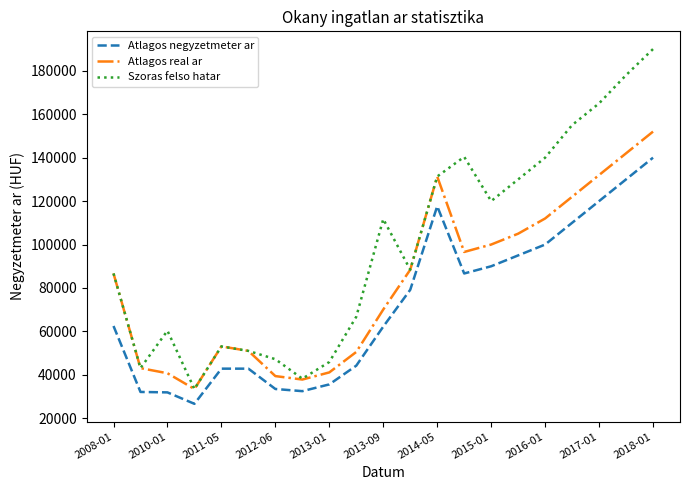

What is the lowest value of the Atlagos real ar series?

33484